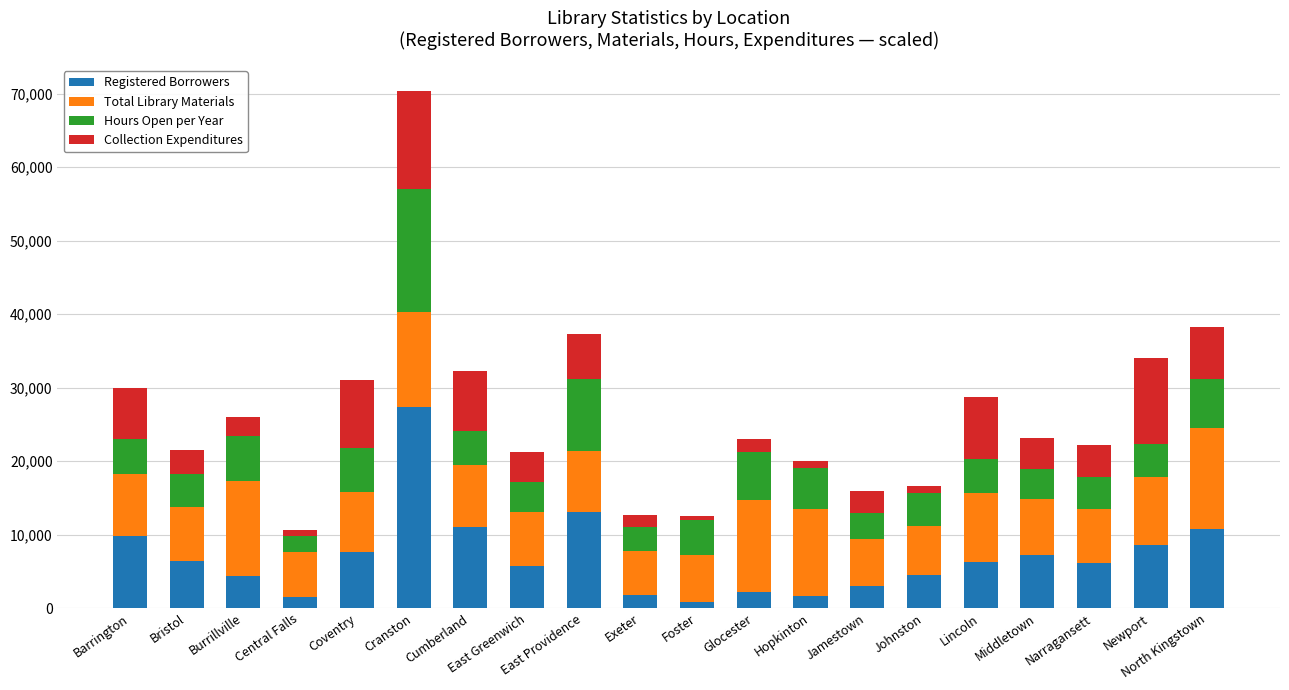

What is the maximum value for Registered Borrowers?

27383.0